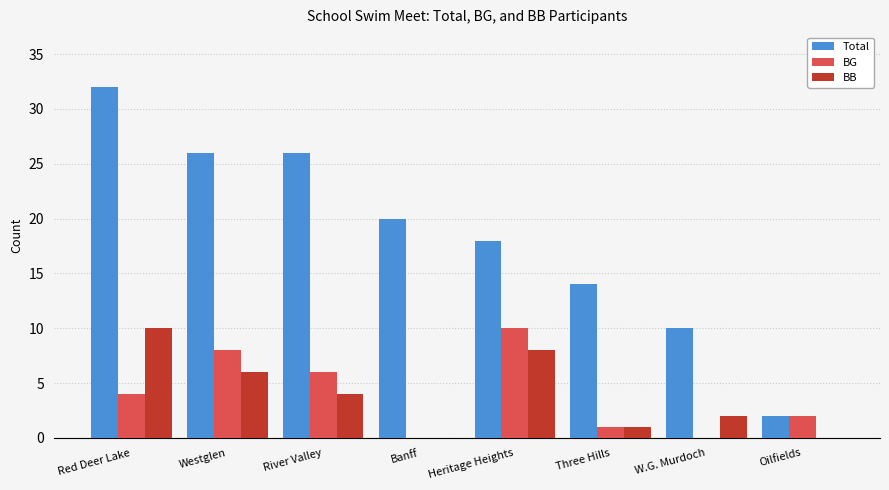

What is the difference between the BB values at Red Deer Lake and Banff?

10